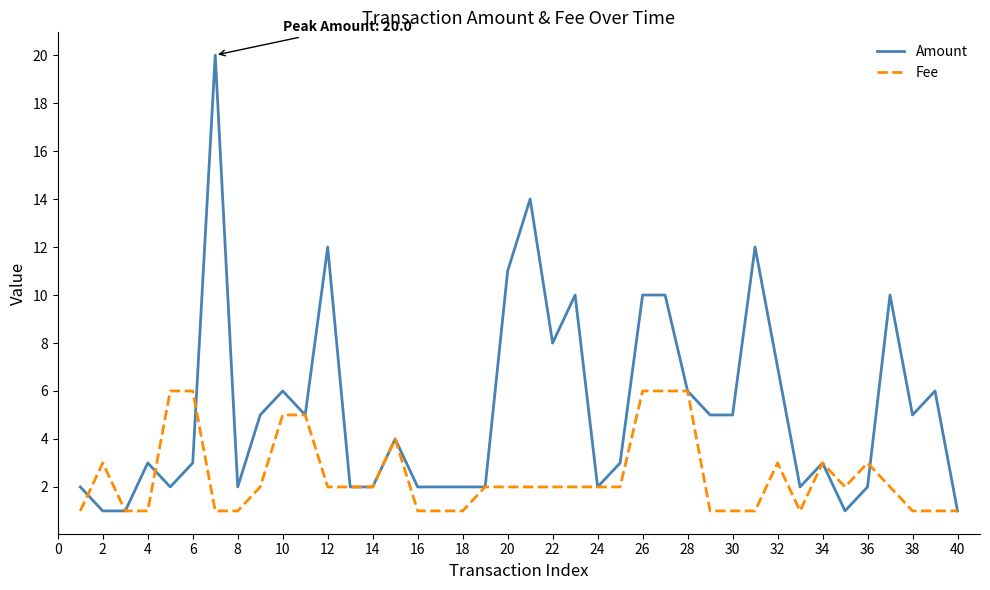

Reading left to right, list all the values displayed in this chart.

Amount: 2	1	1	3	2	3	20	2	5	6	5	12	2	2	4	2	2	2	2	11	14	8	10	2	3	10	10	6	5	5	12	7	2	3	1	2	10	5	6	1
Fee: 1	3	1	1	6	6	1	1	2	5	5	2	2	2	4	1	1	1	2	2	2	2	2	2	2	6	6	6	1	1	1	3	1	3	2	3	2	1	1	1